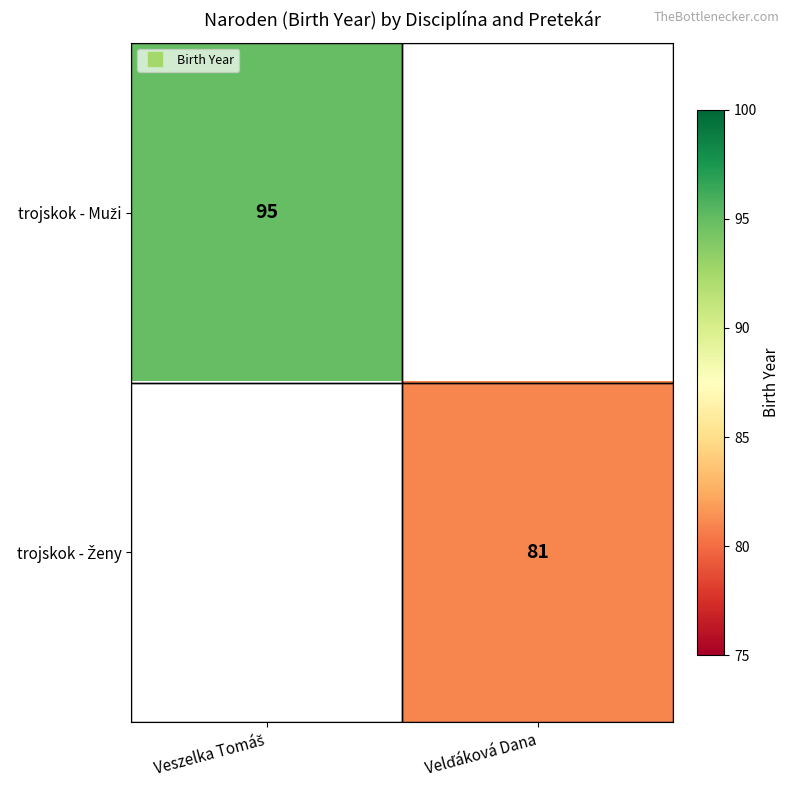

Where is trojskok - Muži nearest to the value 95?

Veszelka Tomáš